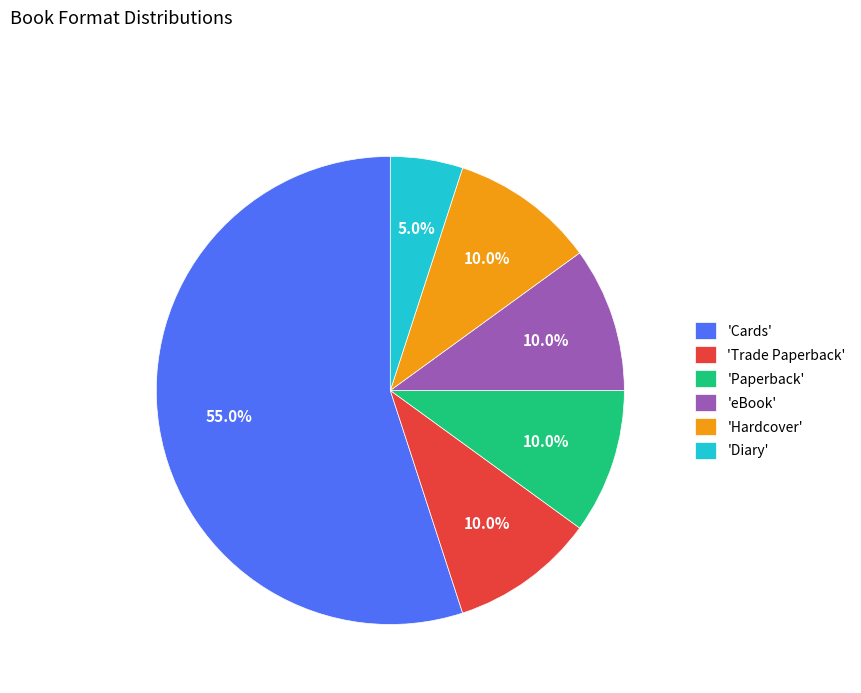

What is the largest slice in the pie chart?

'Cards'